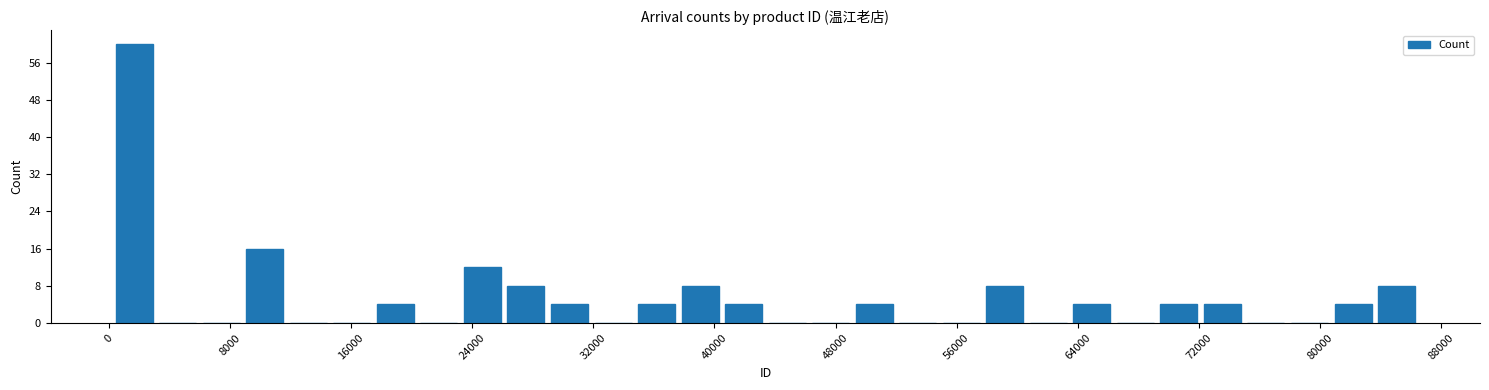

Read against the x-axis, roughly where is the centre of the tallest bar?

2000